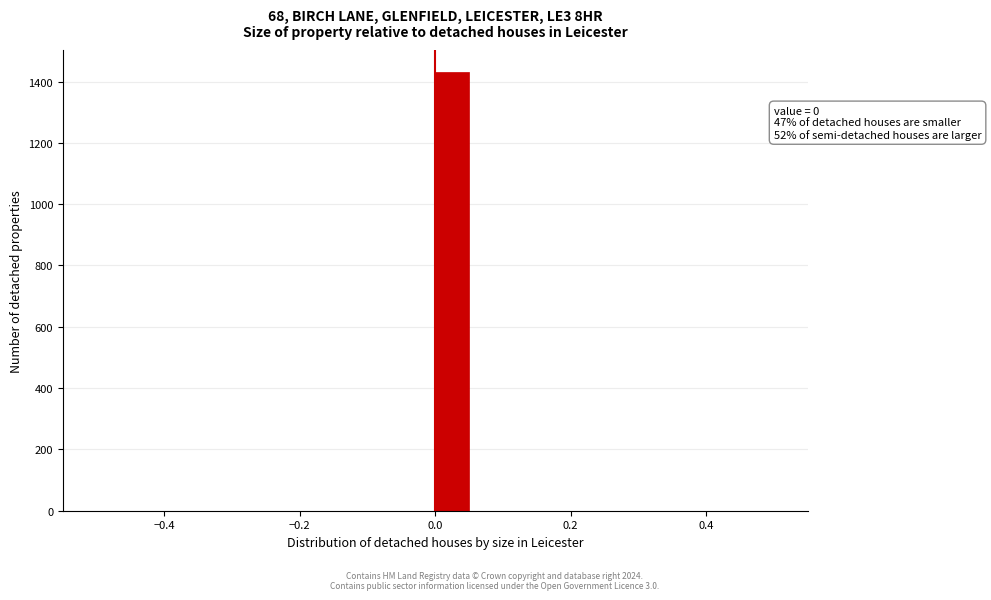

Read against the x-axis, roughly where is the centre of the tallest bar?

0.02